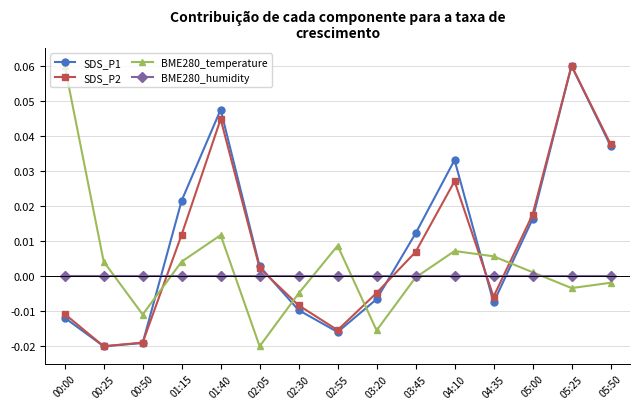

How many distinct data groups are displayed?

4